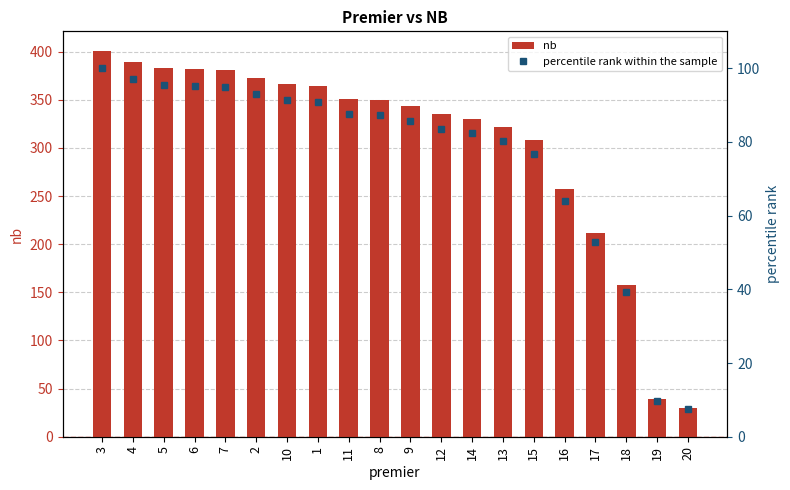

How many data points does each series have?

20